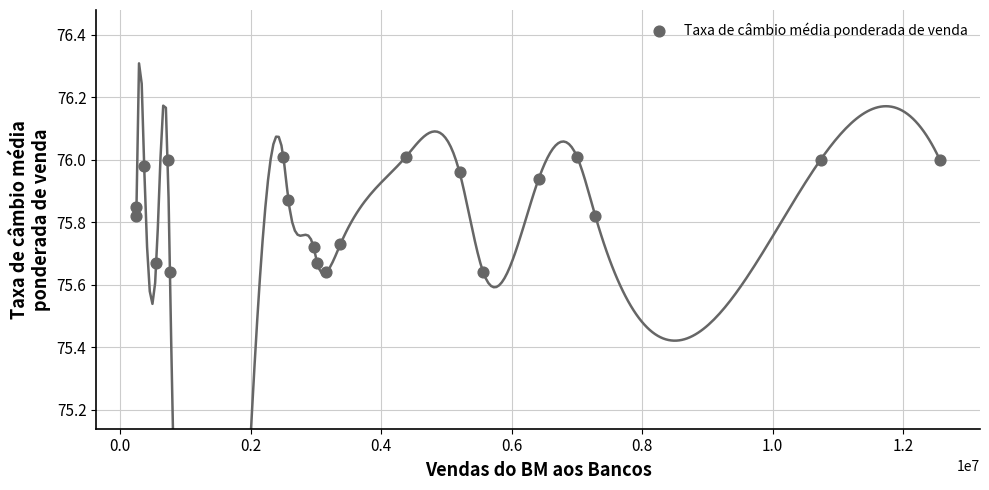

What is the range of X values (max minus min)?

12312801.8